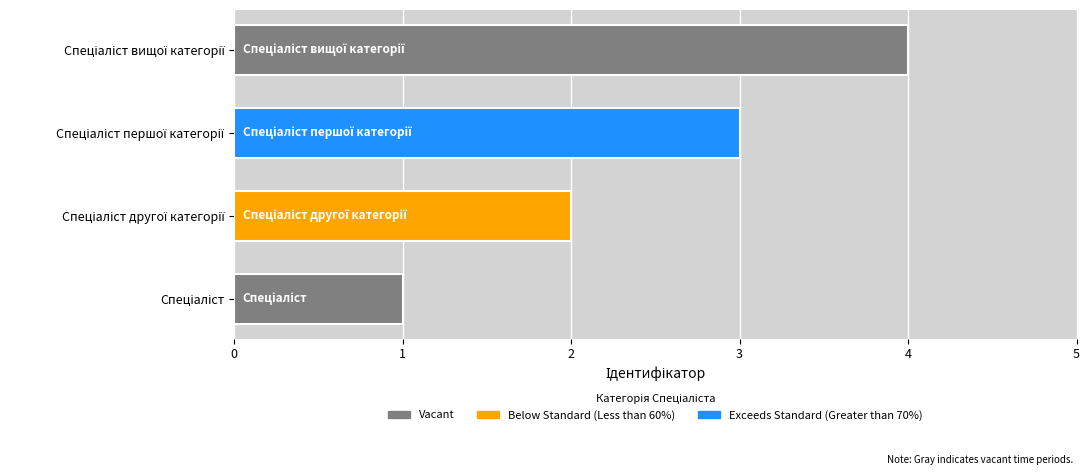

What is the maximum value shown in the chart?

4